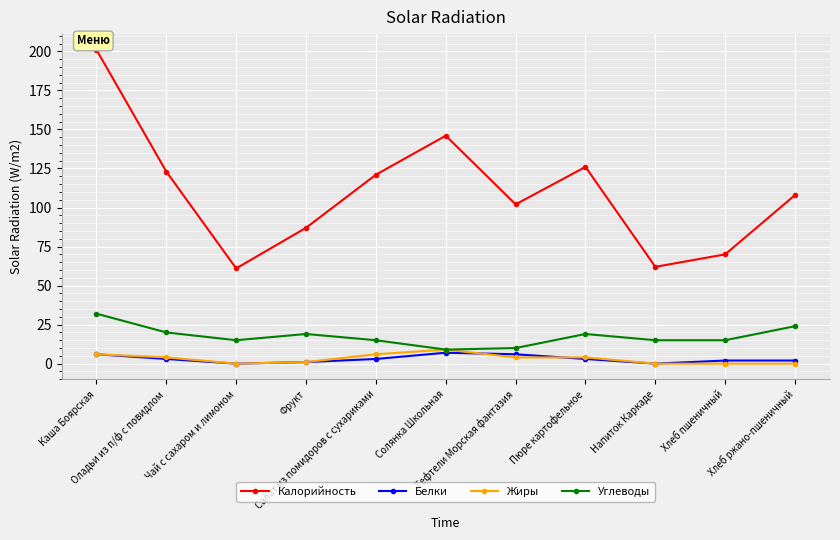

Reading right to left, extract all data points from this chart.

Калорийность: 108	70	62	126	102	146	121	87	61	123	201
Белки: 2	2	0	3	6	7	3	1	0	3	6
Жиры: 0	0	0	4	4	9	6	1	0	4	6
Углеводы: 24	15	15	19	10	9	15	19	15	20	32